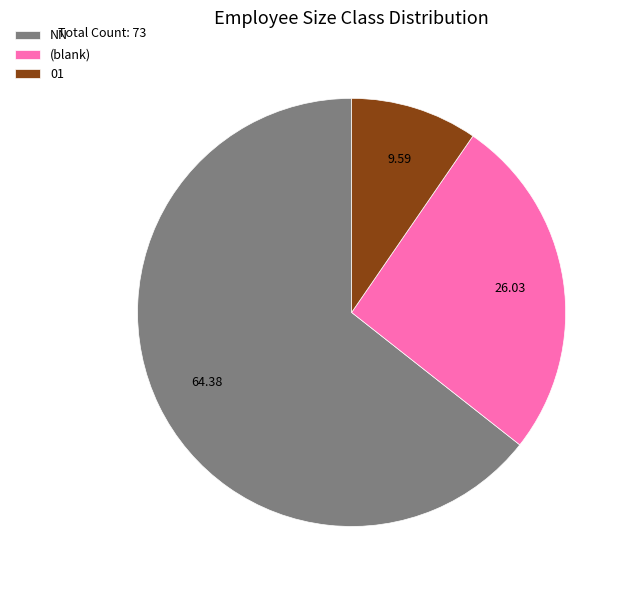

Is the sum of NN and 01 greater than half?

Yes